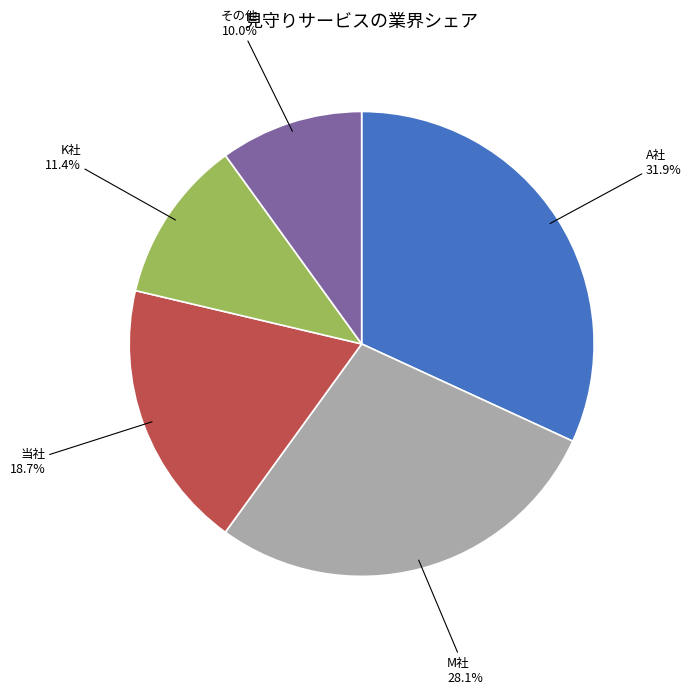

What portion of the pie excludes M社?

71.9%